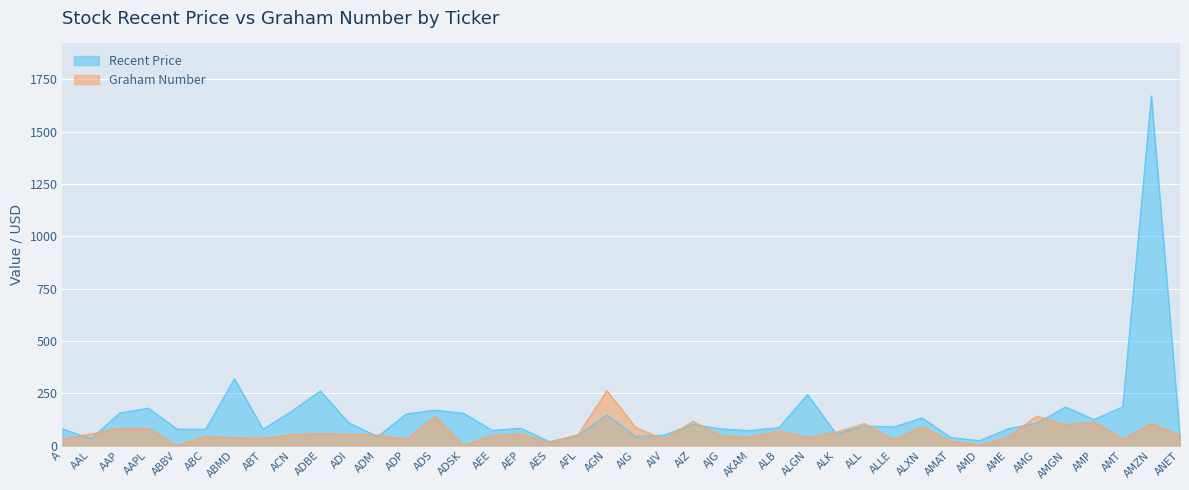

Rank the series by their average value, from highest to lowest.

Recent Price, Graham Number